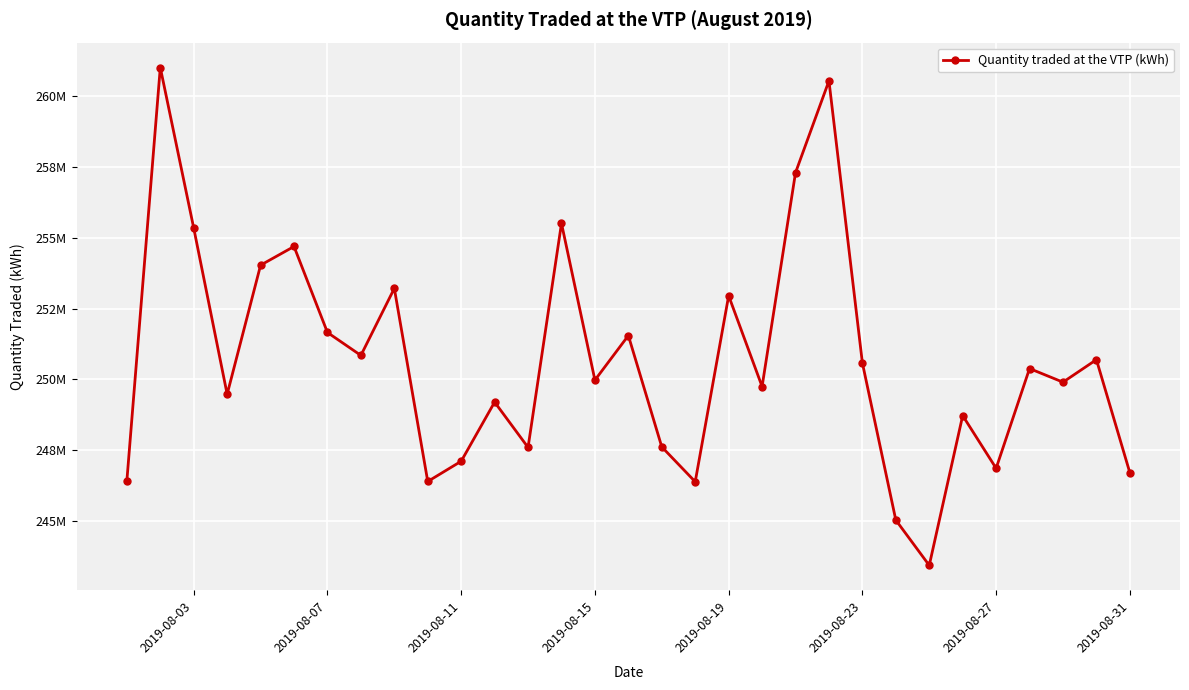

Does the chart have visible grid lines?

Yes